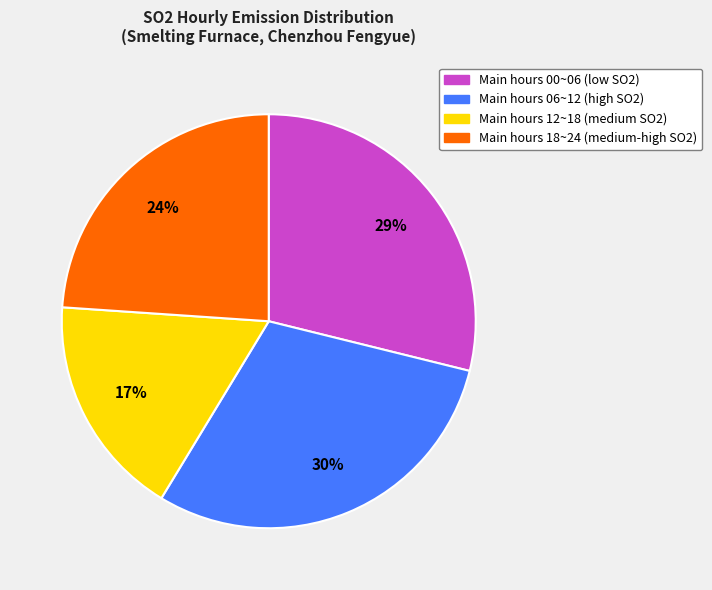

To the nearest percent, what is the average slice percentage?

25%